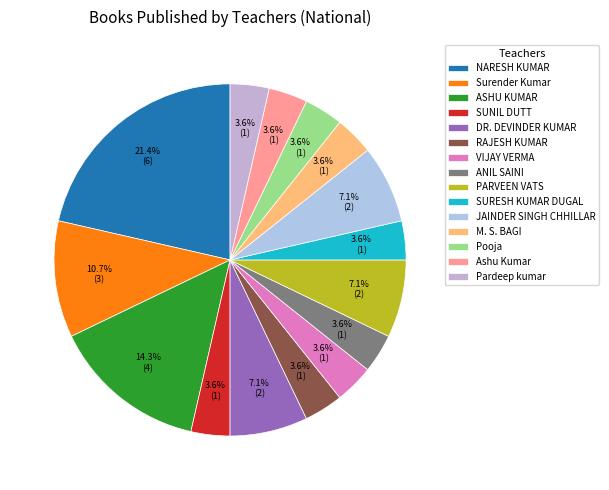

Is there any slice that represents more than half of the pie?

No